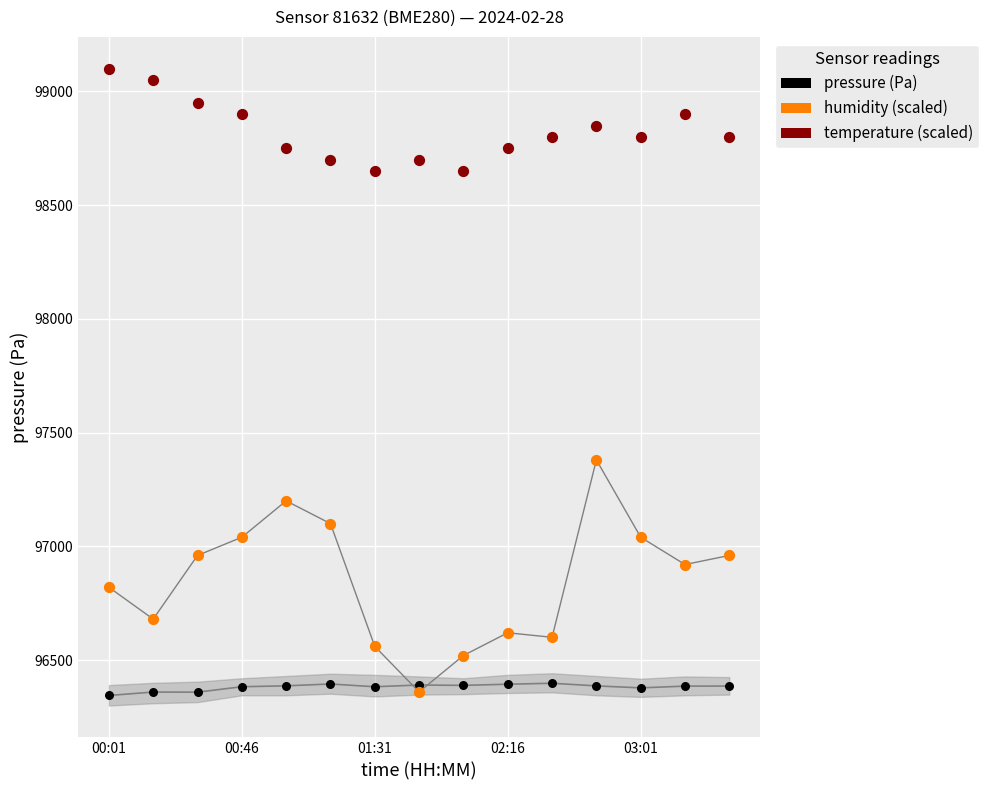

Which series has the largest Y range (max minus min)?

humidity (scaled)